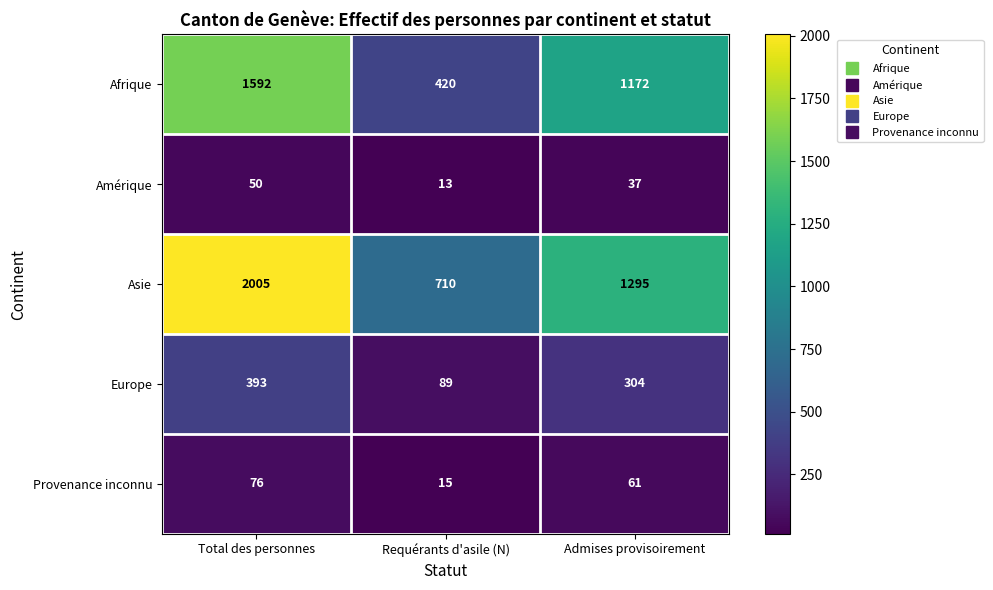

Read the Asie value at Admises provisoirement, to the nearest 100.

1300